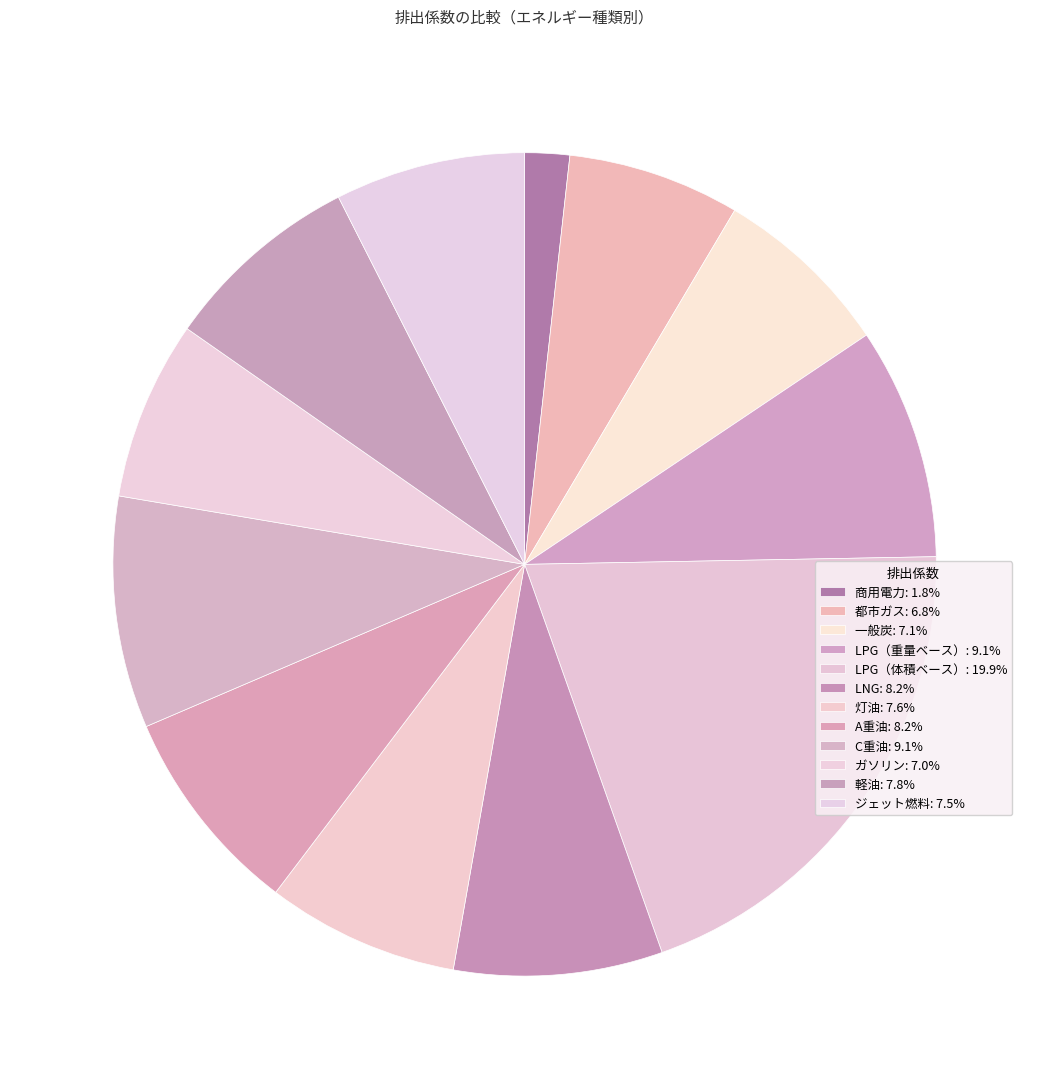

How many segments does this pie chart have?

12